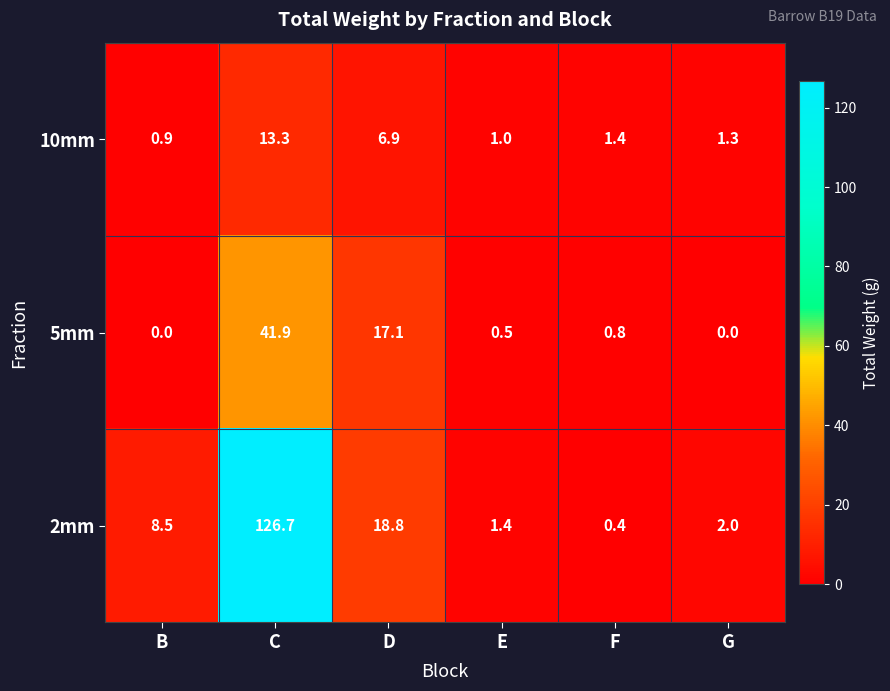

List the series in order of their peak value, highest first.

2mm, 5mm, 10mm